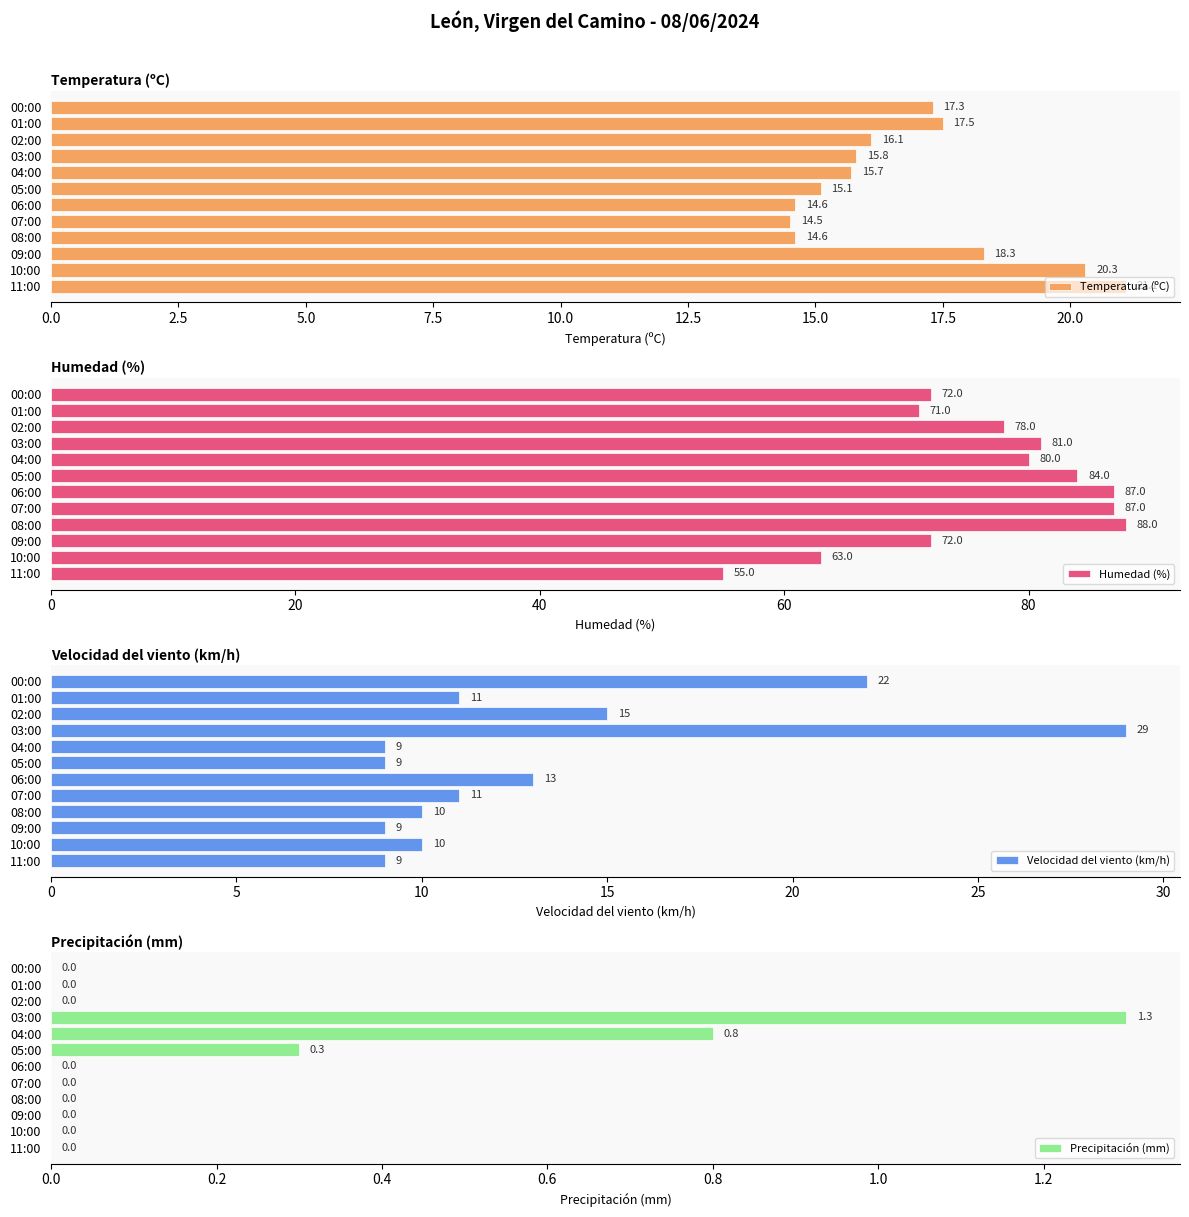

What value does the Temperatura (ºC) series have at 00:00?

17.3